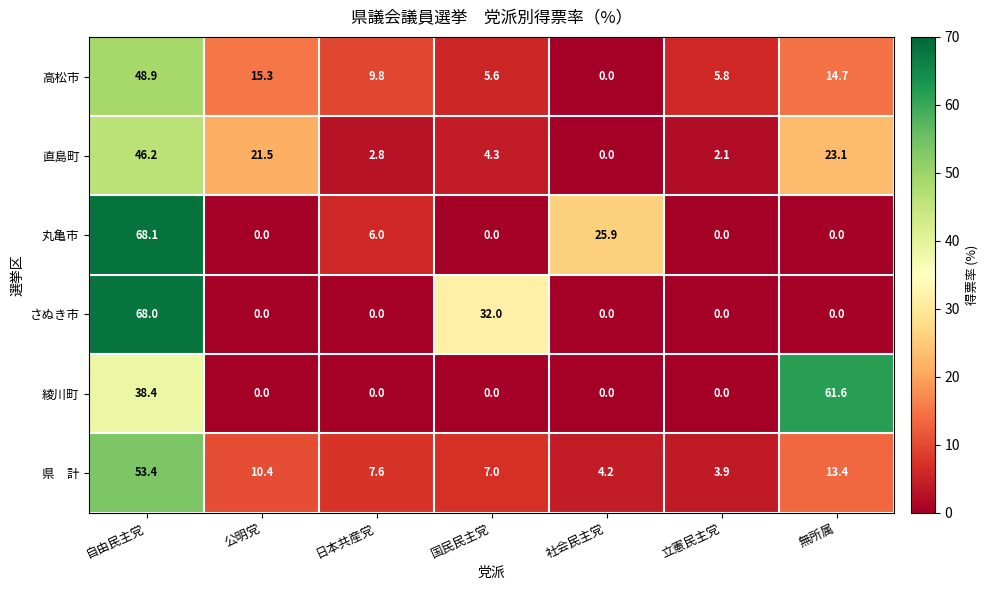

What is the greatest value displayed?

68.1